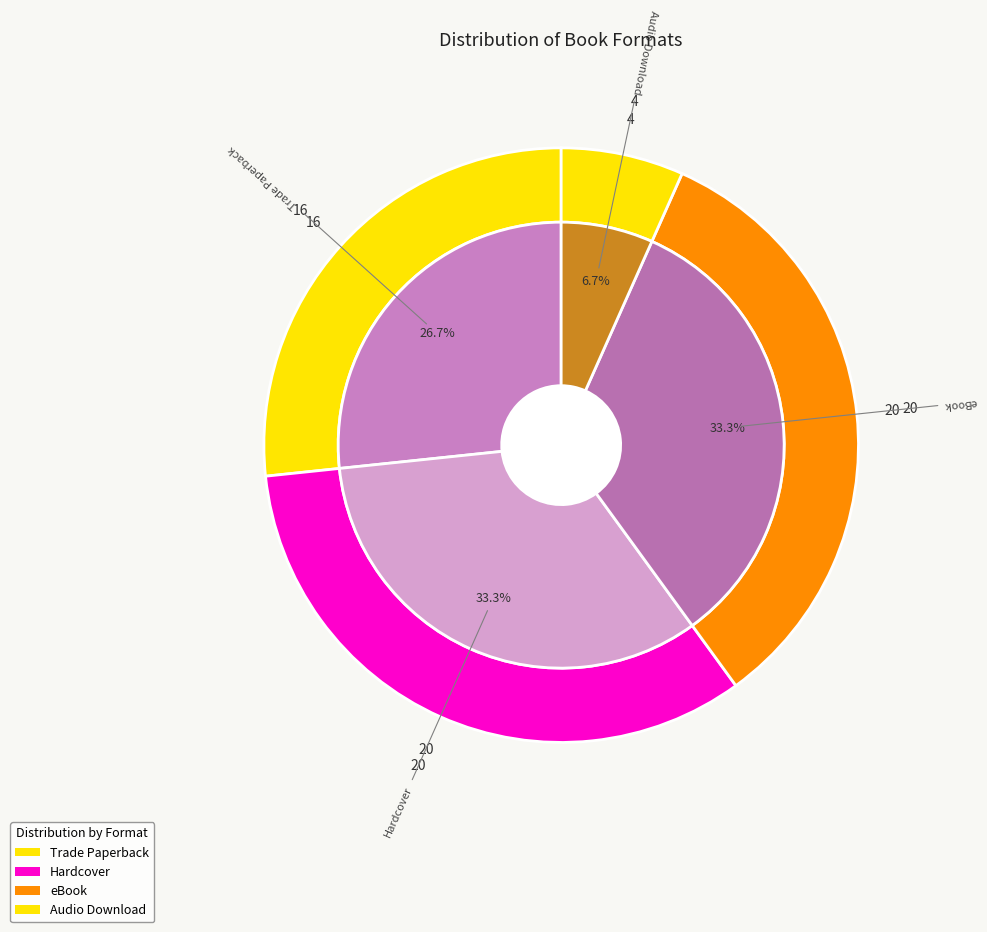

Which has a higher value, Hardcover or Audio Download?

Hardcover